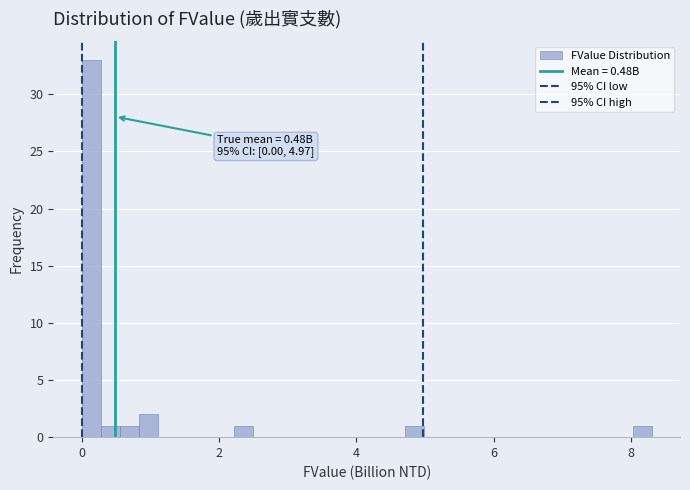

Around what value on the x-axis is the tallest bar? Give the approximate position of its centre, as read against the axis.

0.2